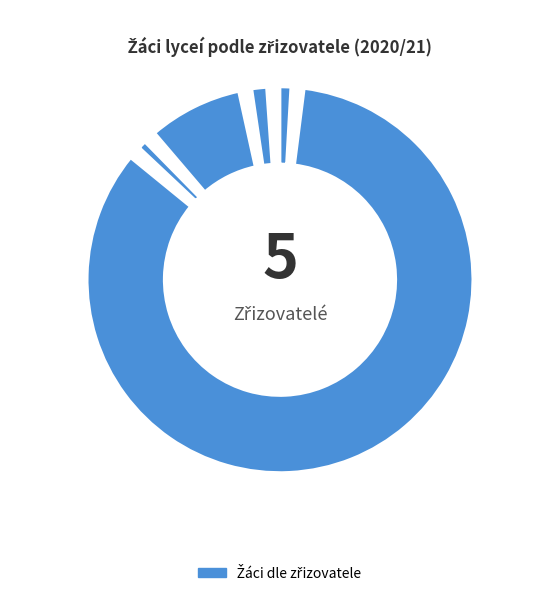

To the nearest percent, what portion does církev represent?

2%